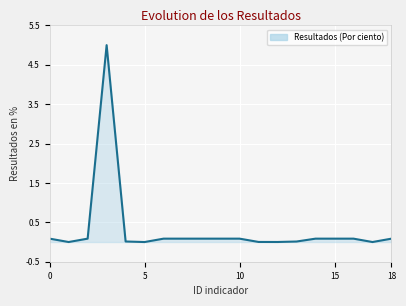

What is the greatest value displayed?

5.0